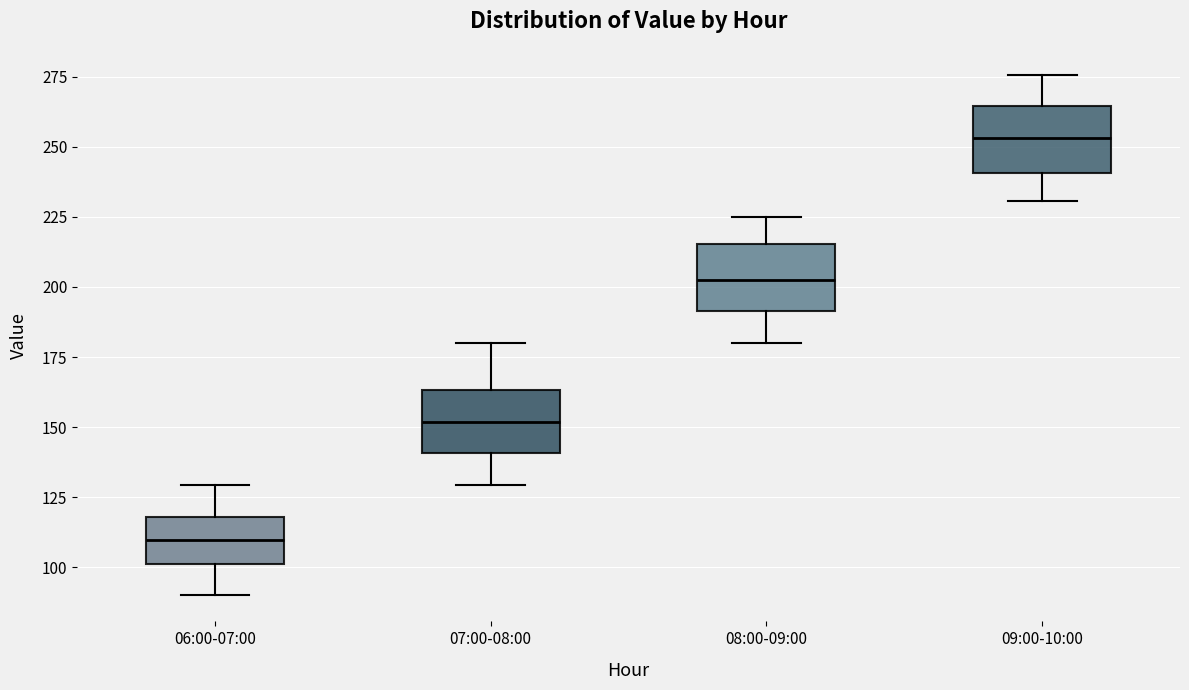

Where does the upper whisker of the box for 08:00-09:00 end on the y-axis? The values are not printed on the chart, so give them approximately, as read against the axis.

225